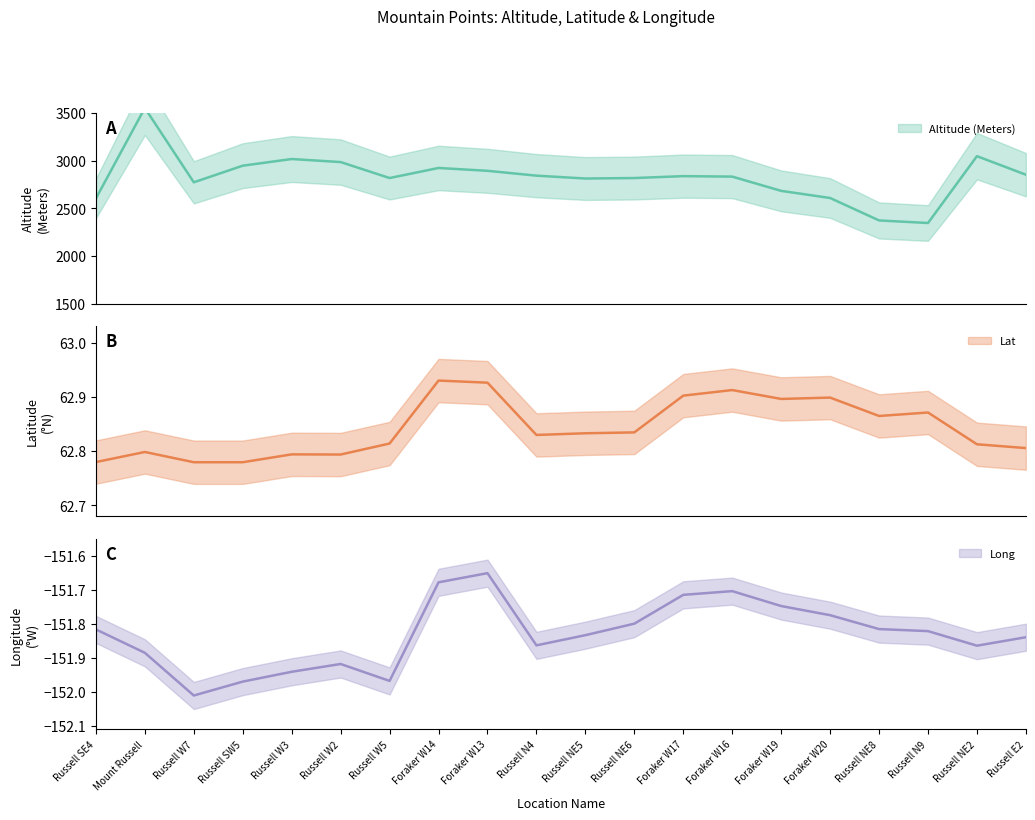

What are all the series names shown in the legend?

Altitude (Meters), Lat, Long